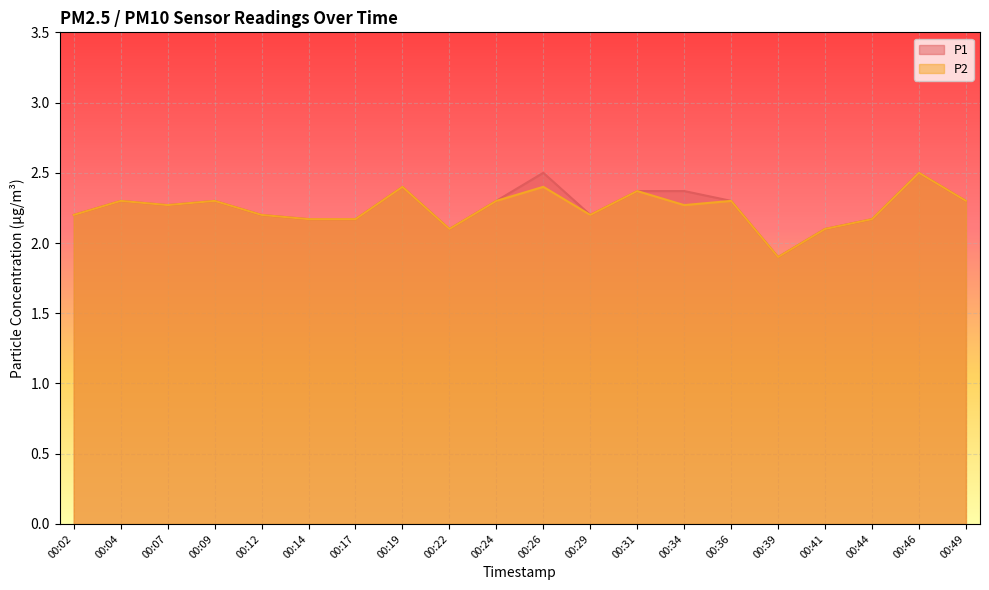

In P1, how many points are higher than both neighbors (excluding endpoints)?

5